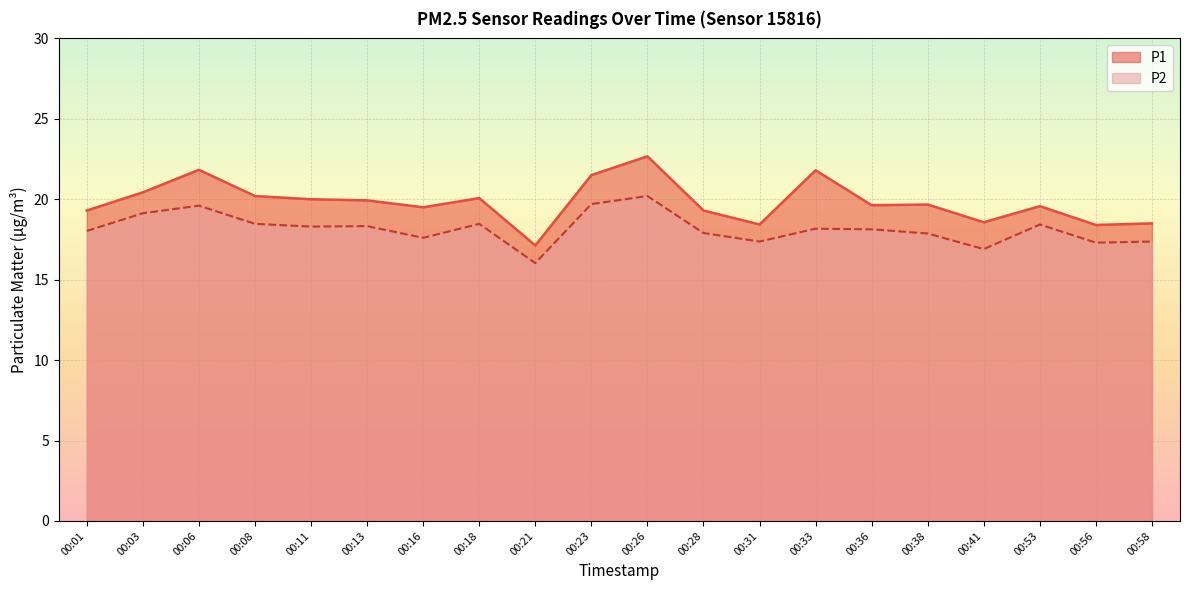

Reading left to right, extract all data points from this chart.

P1: 19.3	20.4	21.8	20.2	20.0	19.9	19.5	20.1	17.1	21.5	22.7	19.3	18.4	21.8	19.6	19.7	18.6	19.6	18.4	18.5
P2: 18.0	19.1	19.6	18.5	18.3	18.3	17.6	18.5	16.0	19.7	20.2	17.9	17.4	18.2	18.1	17.9	16.9	18.4	17.3	17.4